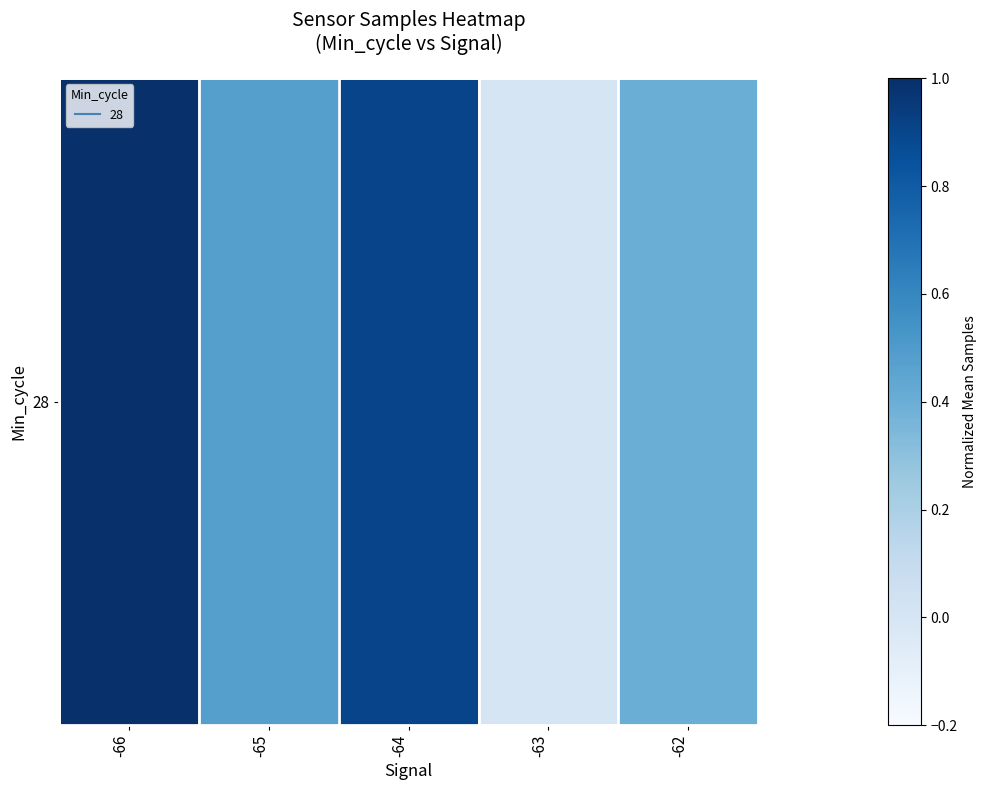

List the labels in order of value, smallest first.

-63, -62, -65, -64, -66